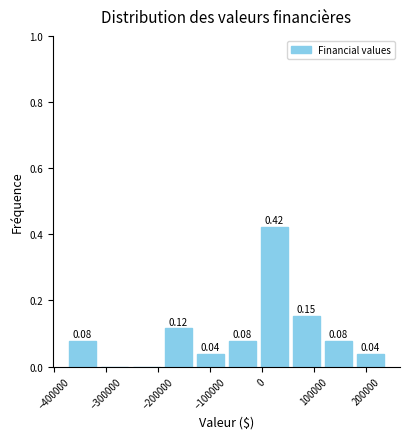

Over which range of the x-axis is the bar tallest?

-10000 to 60000